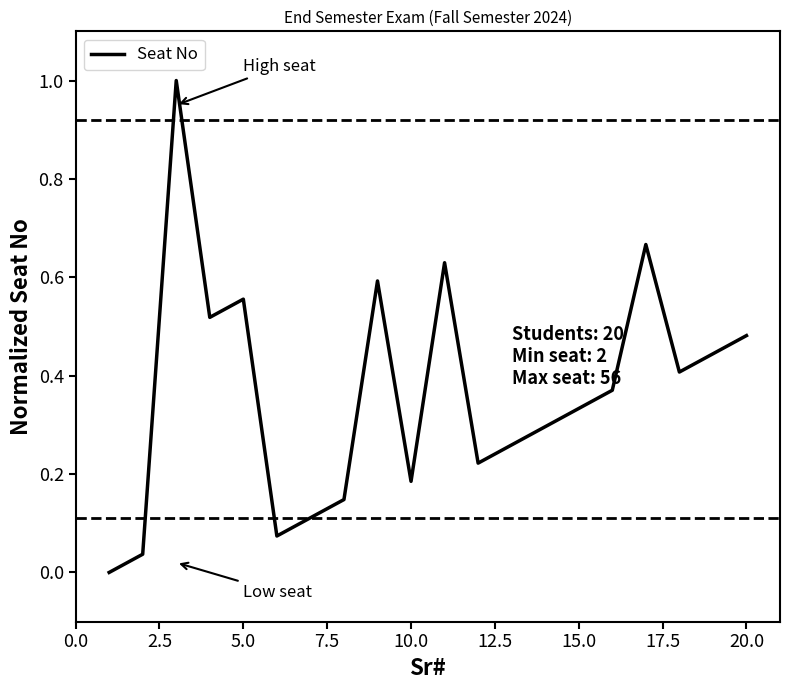

What is the difference between the maximum and minimum values?

1.0